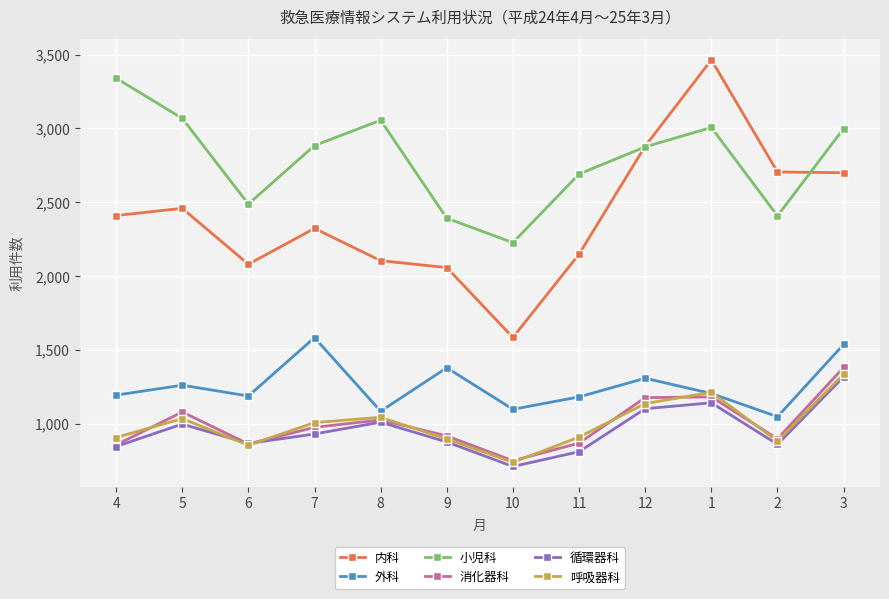

Which series has the largest total across all categories?

小児科